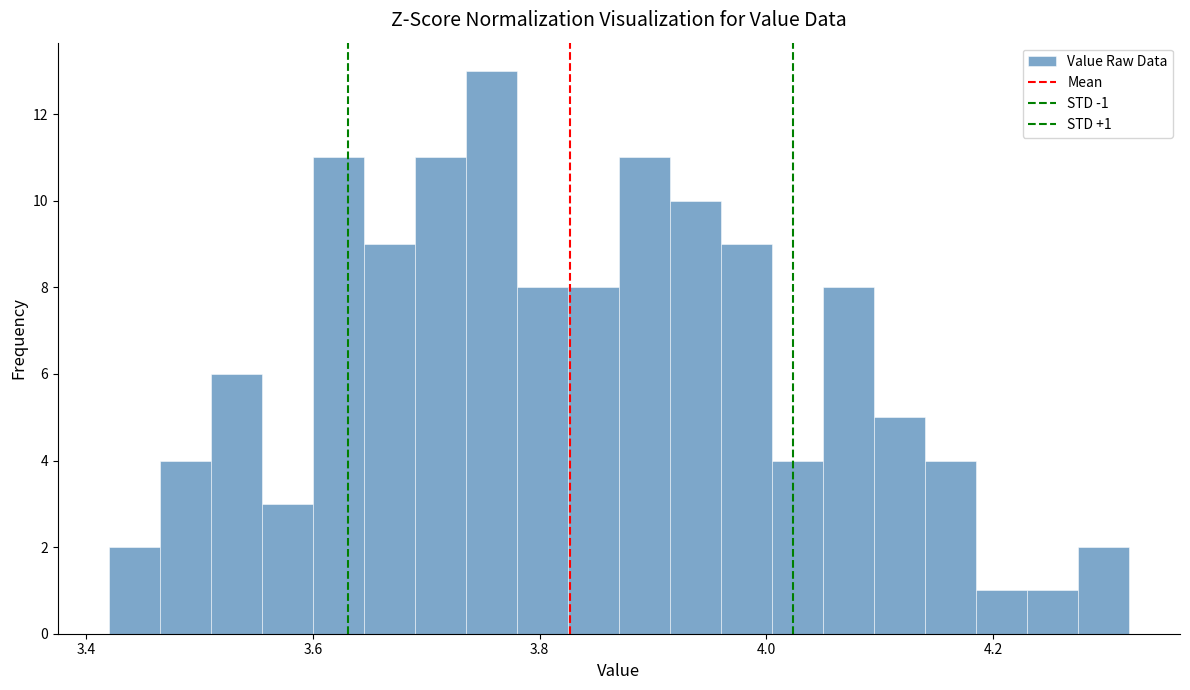

Read against the x-axis, roughly where is the centre of the tallest bar?

3.76